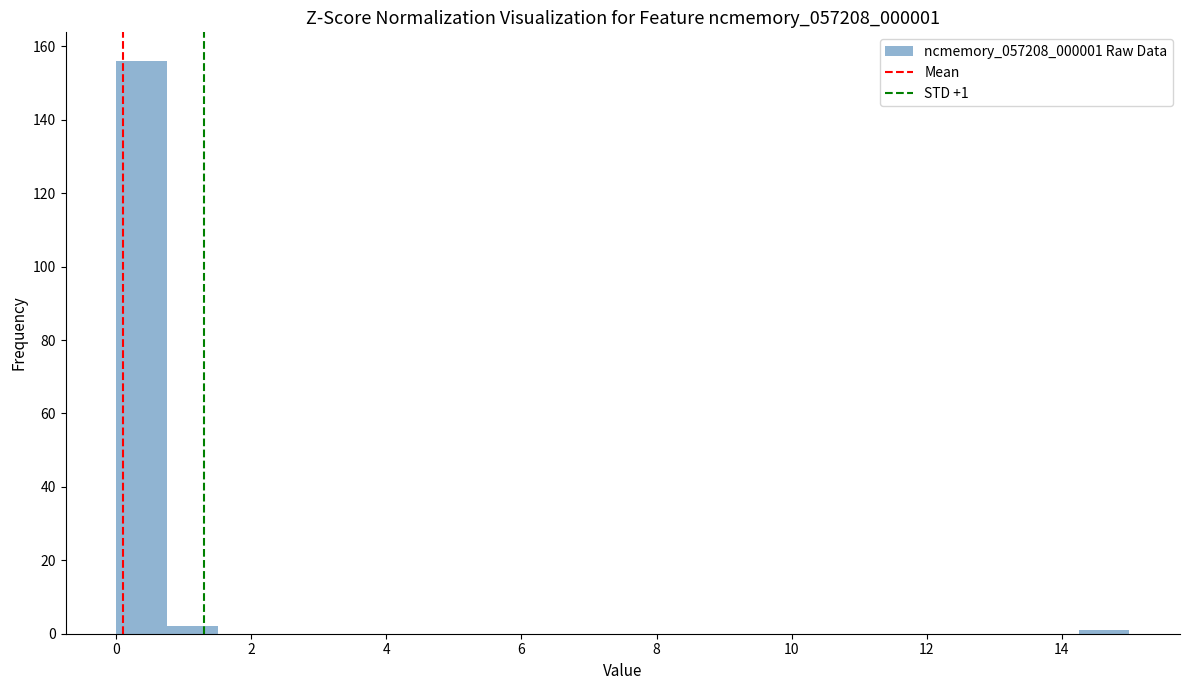

Read against the x-axis, roughly where is the centre of the tallest bar?

0.4